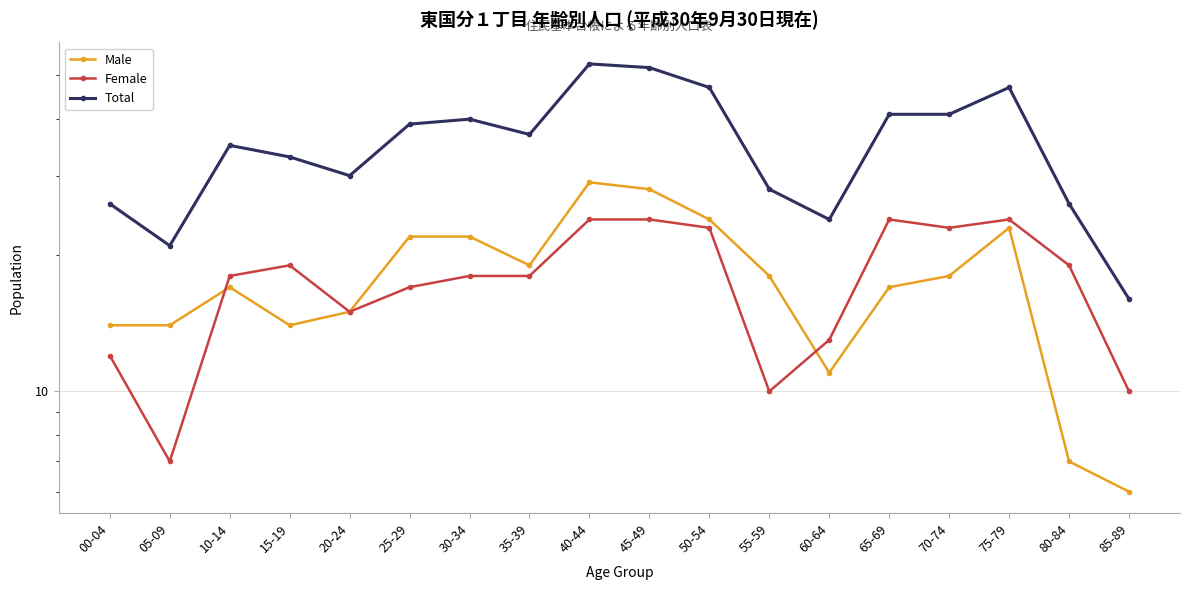

What is the total value across all series at 85-89?

32